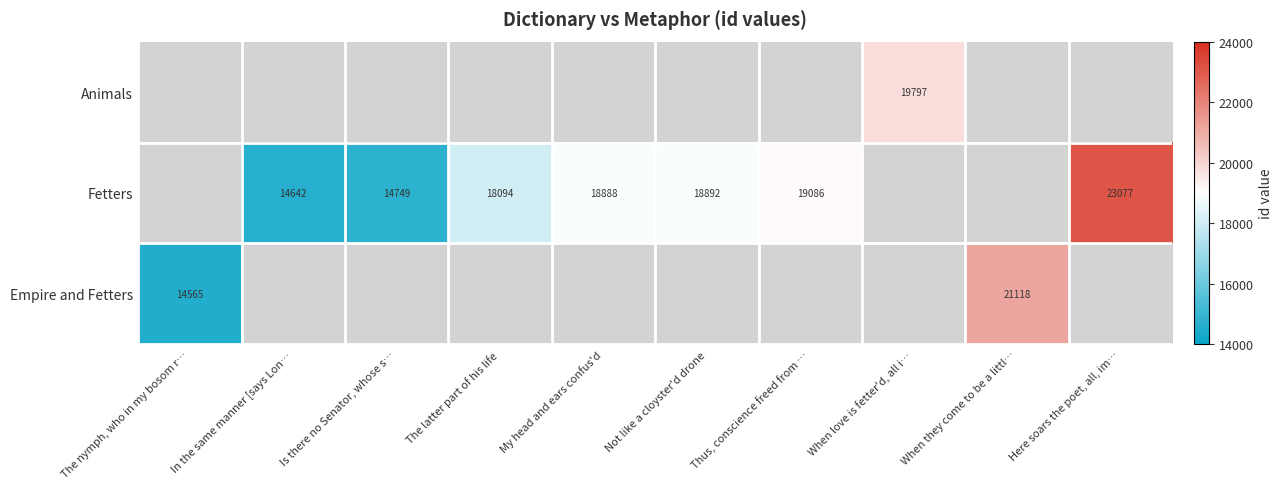

Is the value of Empire and Fetters at When they come to be a littl… greater than the value of Animals at When love is fetter'd, all i…?

Yes